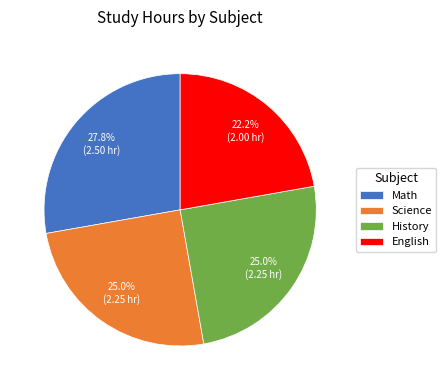

Which slice is the smallest?

English